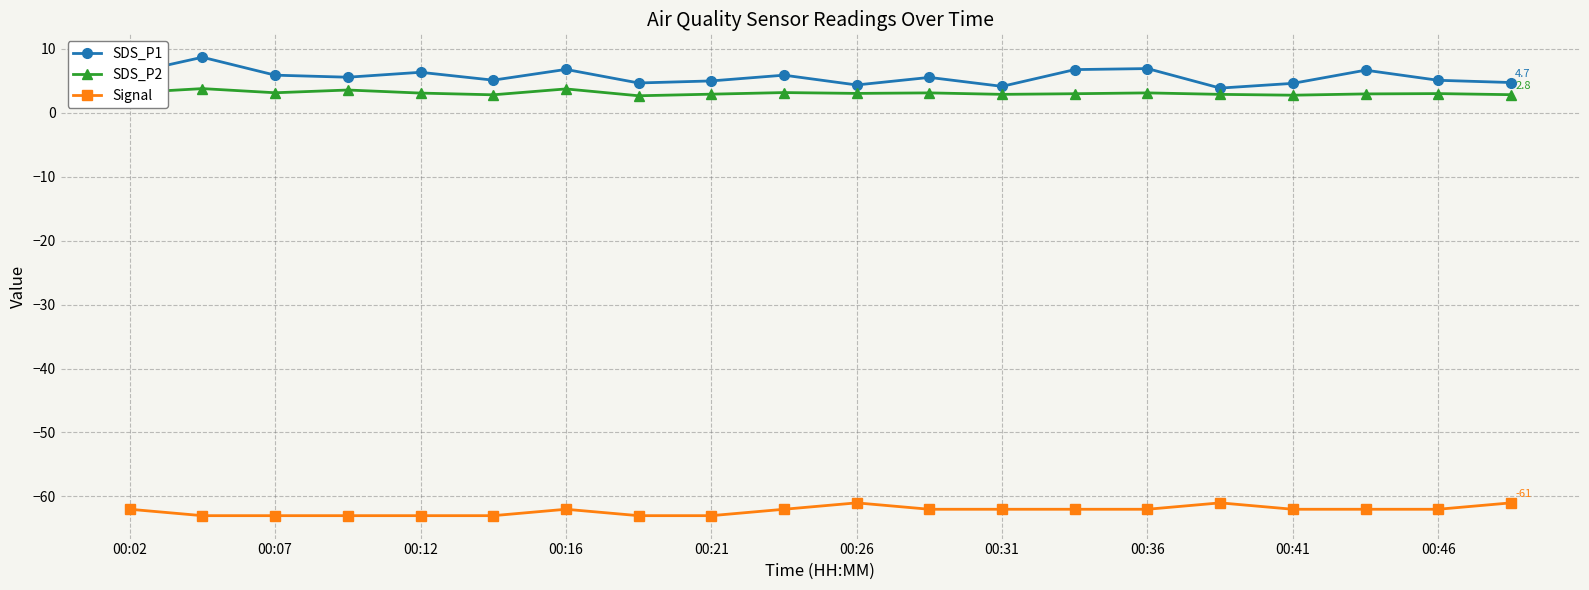

What is the maximum value for SDS_P2?

3.8